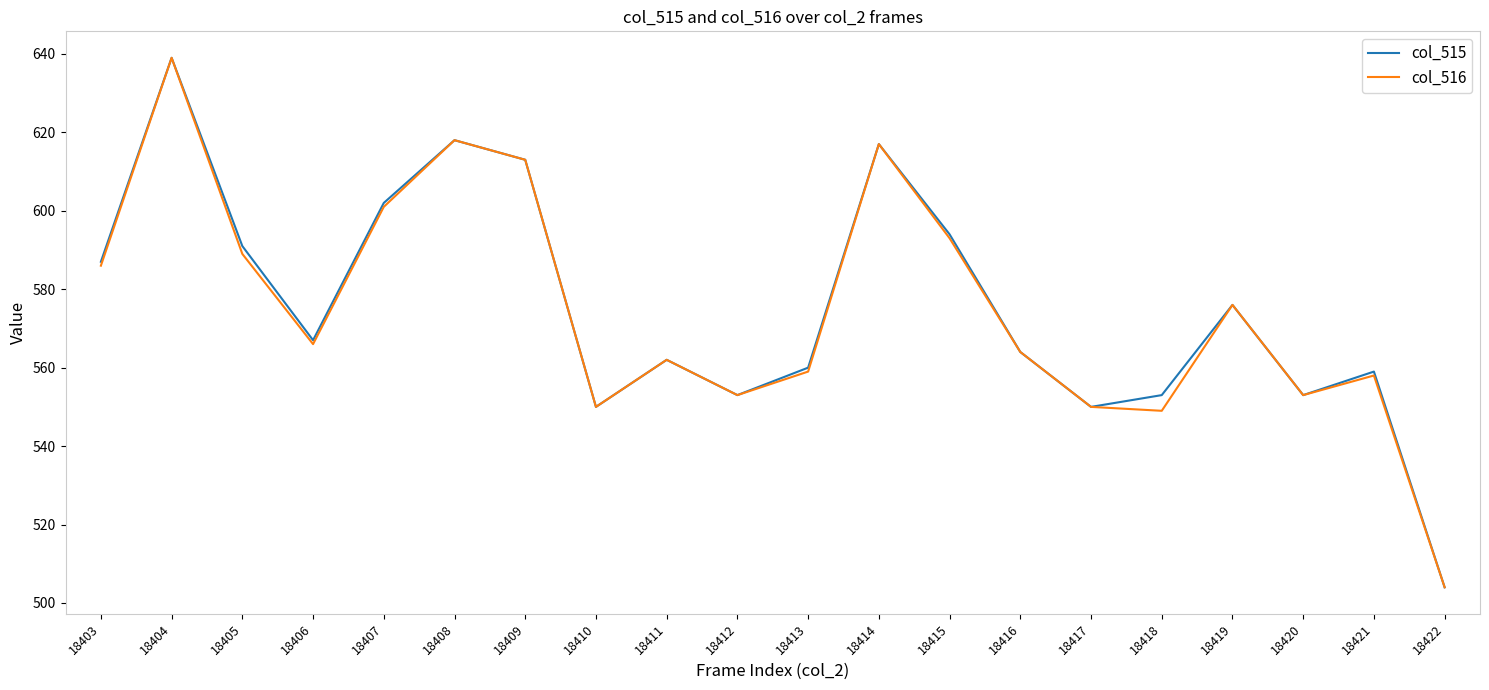

Which series changed the most between 18408 and 18421?

col_516